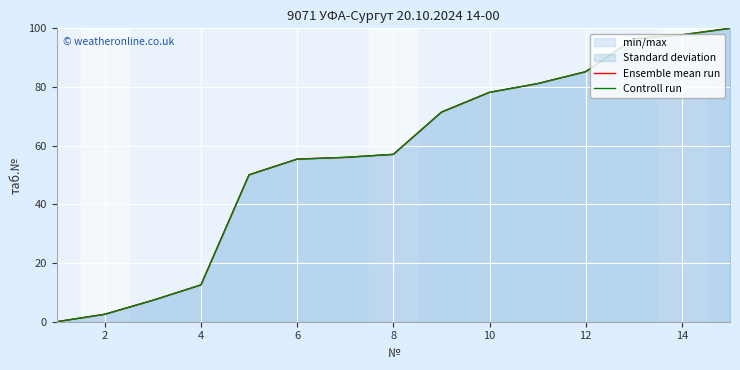

True or false: Ensemble mean run and Controll run intersect in this chart.

False